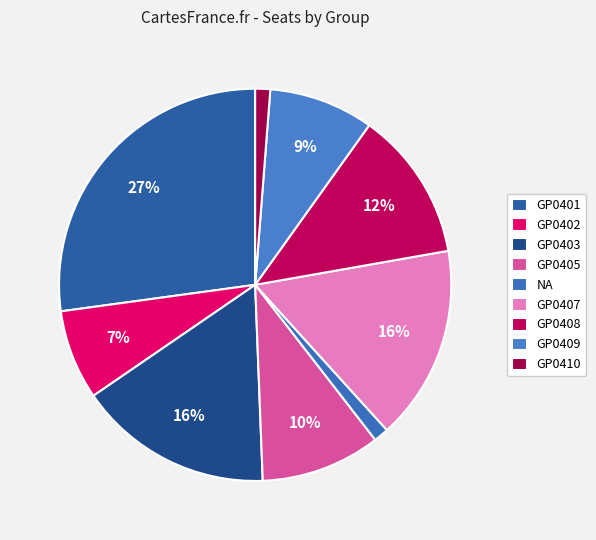

Count the number of slices in the pie.

9